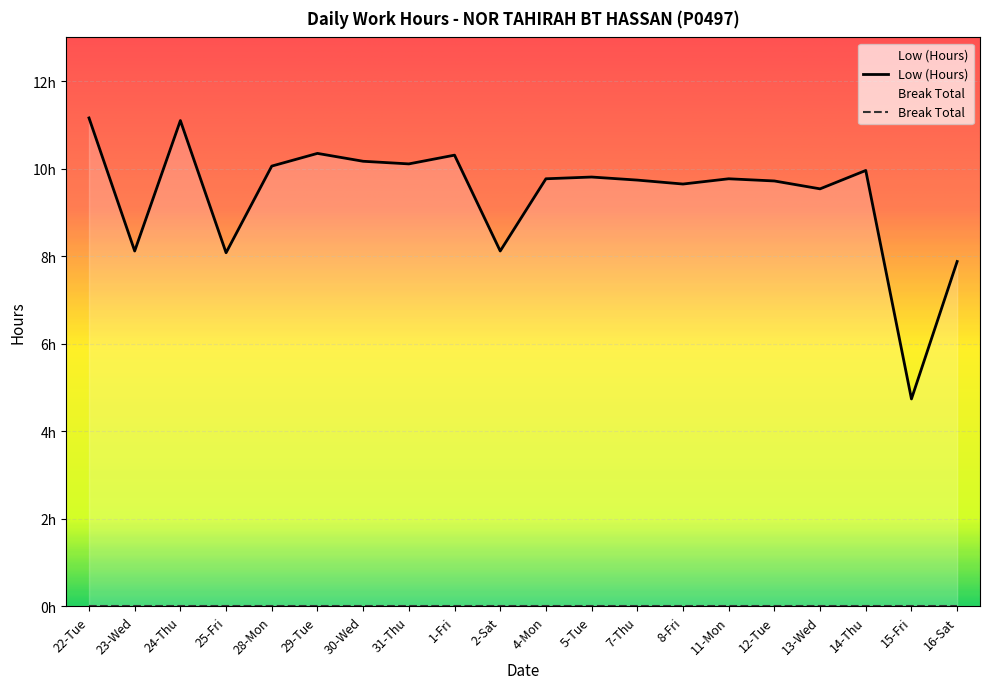

Between 11-Mon and 12-Tue, which is larger?

11-Mon